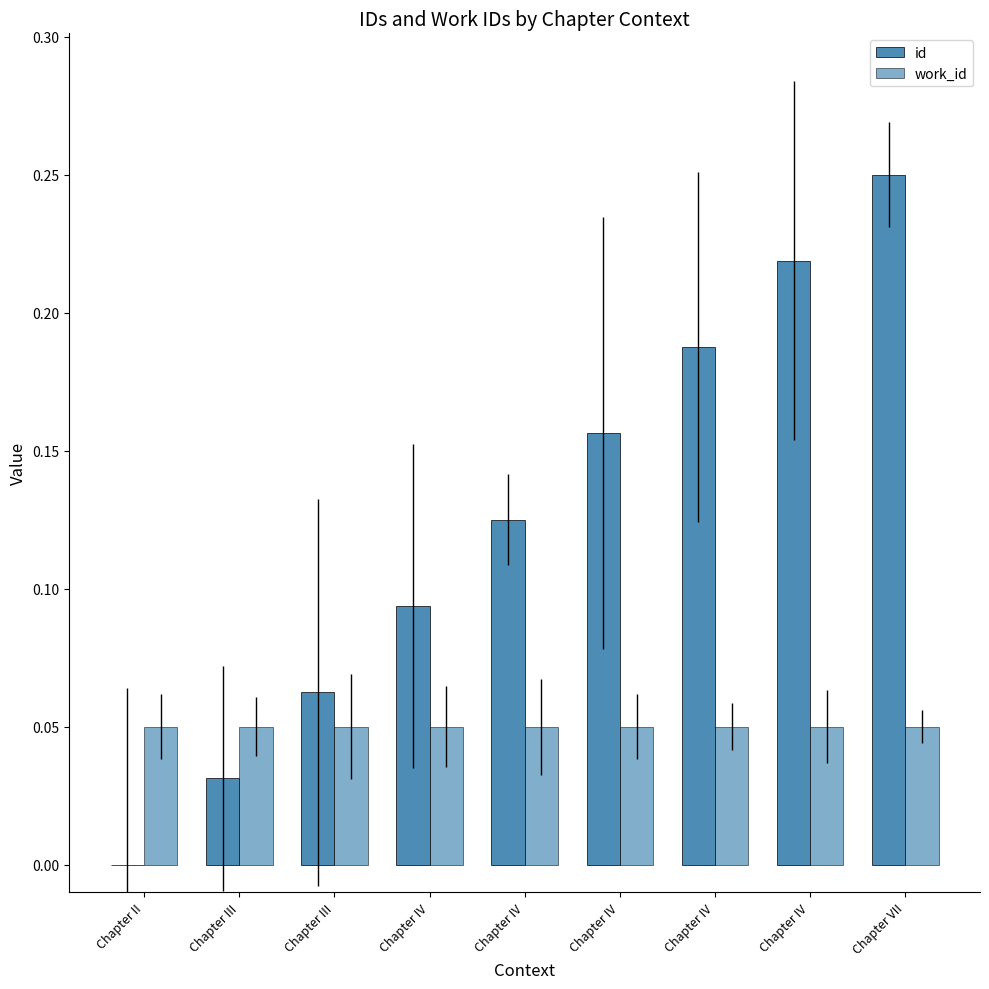

Count the number of categories in the chart.

9